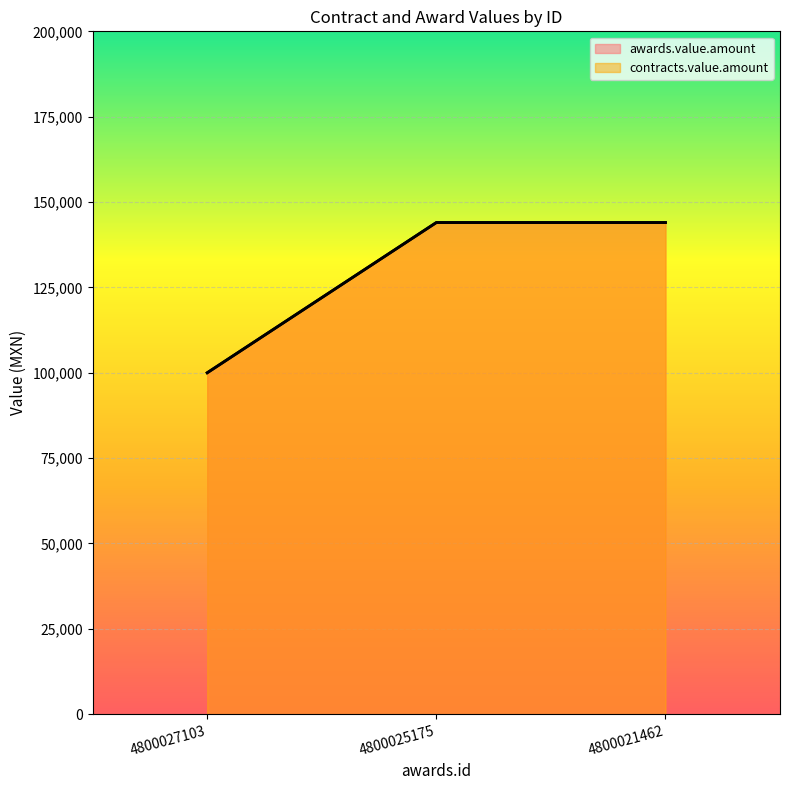

Is it true that contracts.value.amount equals 145153 at 4800027103?

False